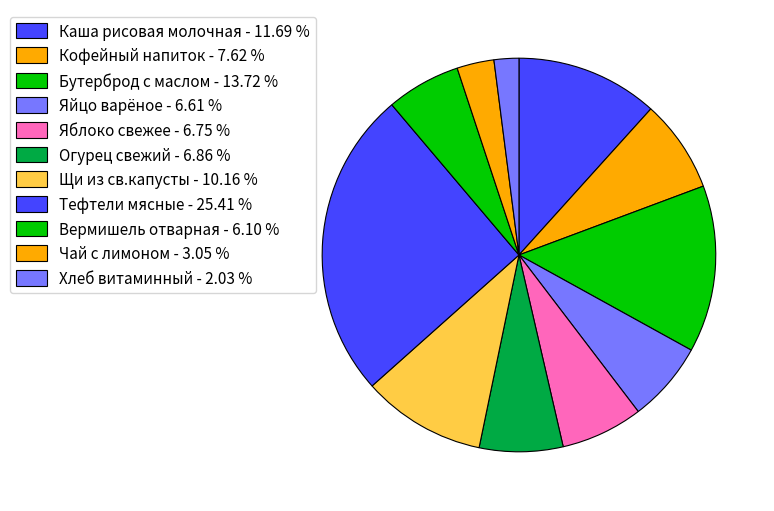

Count the number of slices in the pie.

11